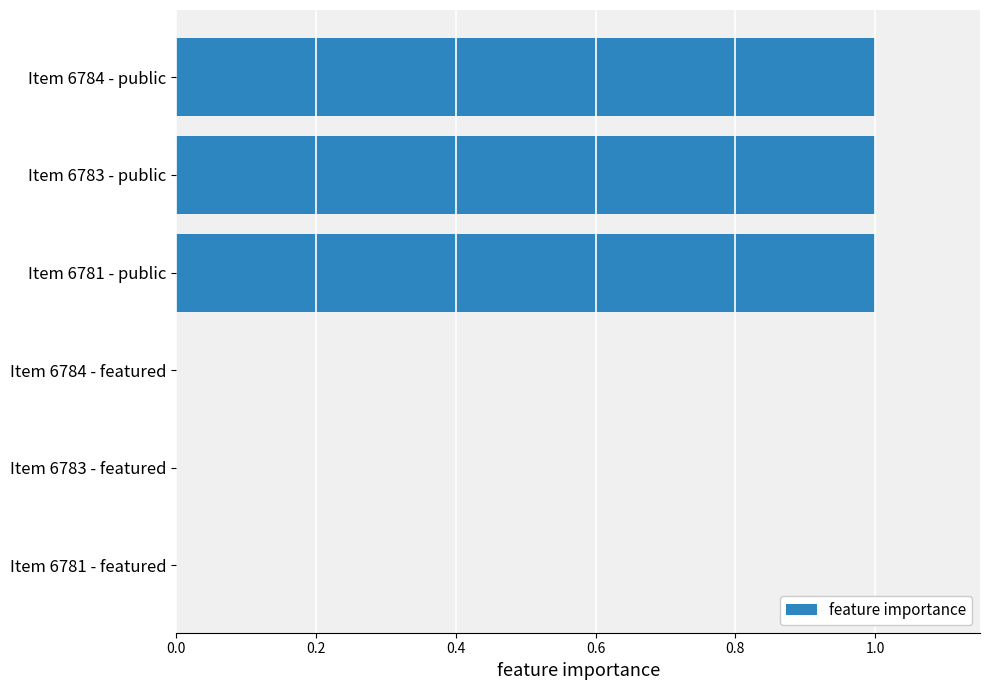

The chart shows a value of 2 at Item 6784 - public. True or false?

False